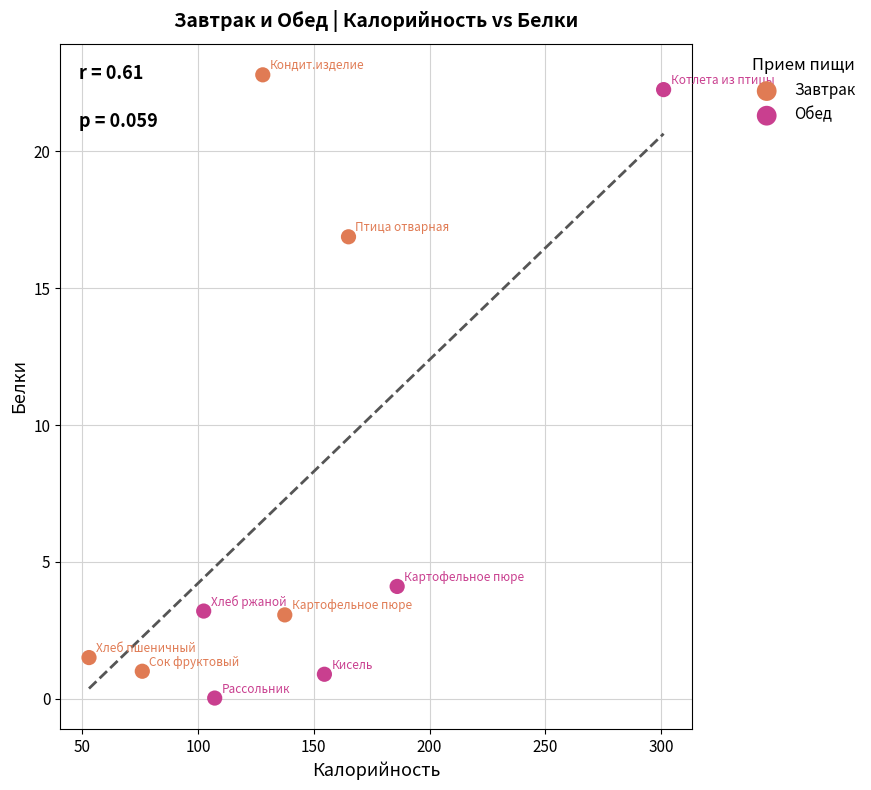

Which series has the largest Y range (max minus min)?

Обед